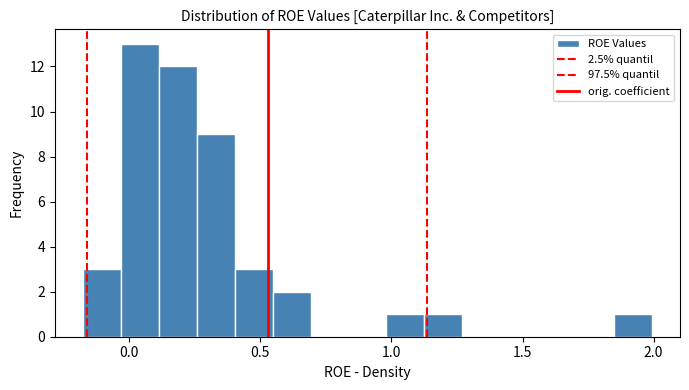

Read against the x-axis, roughly where is the centre of the tallest bar?

0.05